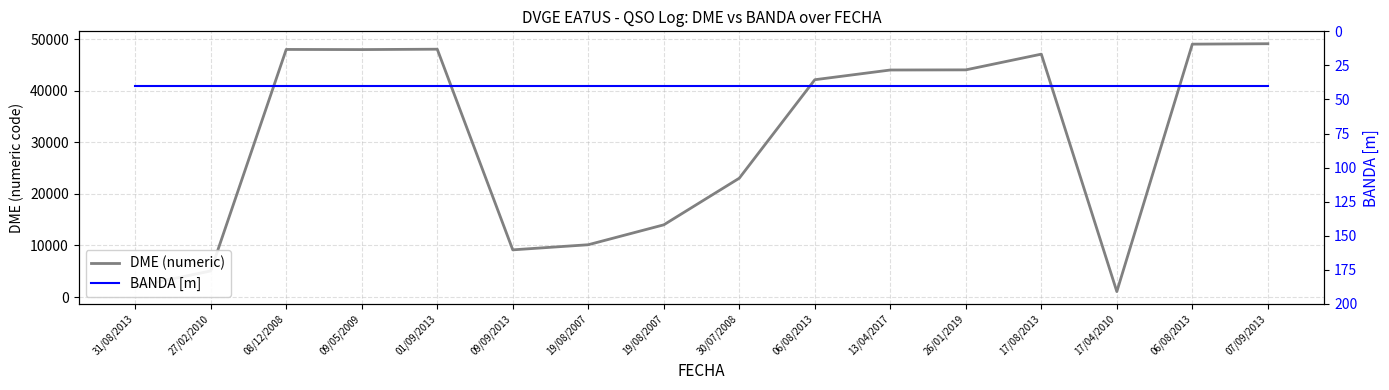

True or false: BANDA [m] has more than 0 points higher than both neighbors.

False